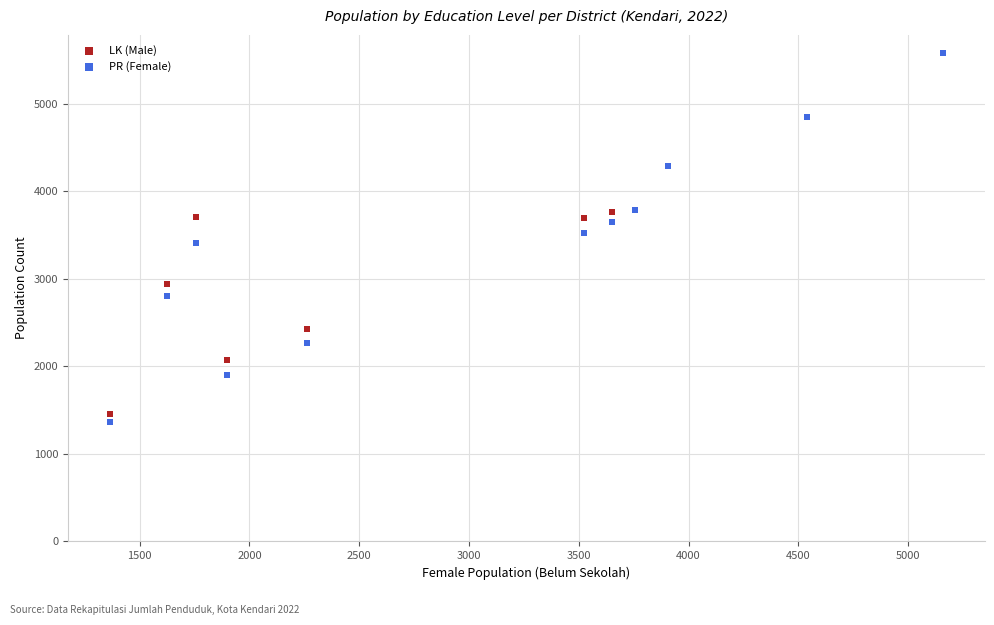

What are all the series names shown in the legend?

LK (Male), PR (Female)